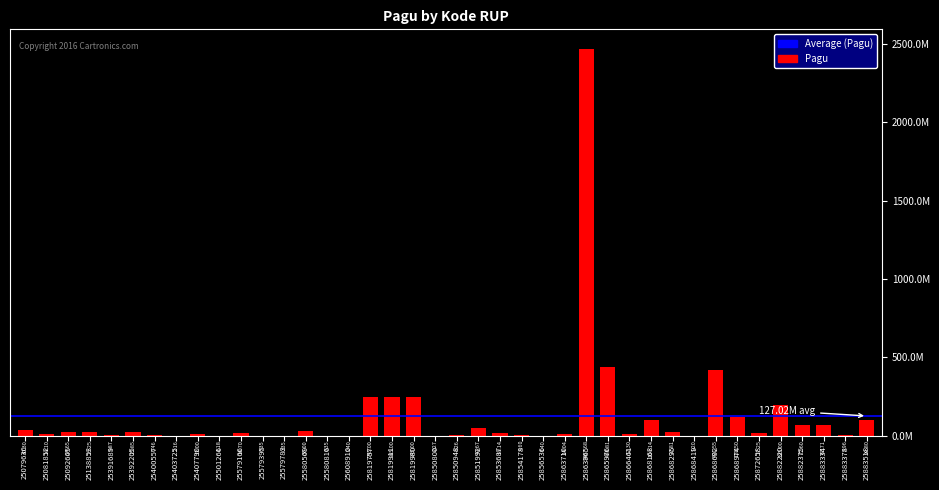

At which label does the data first exceed 18145000?

25079636